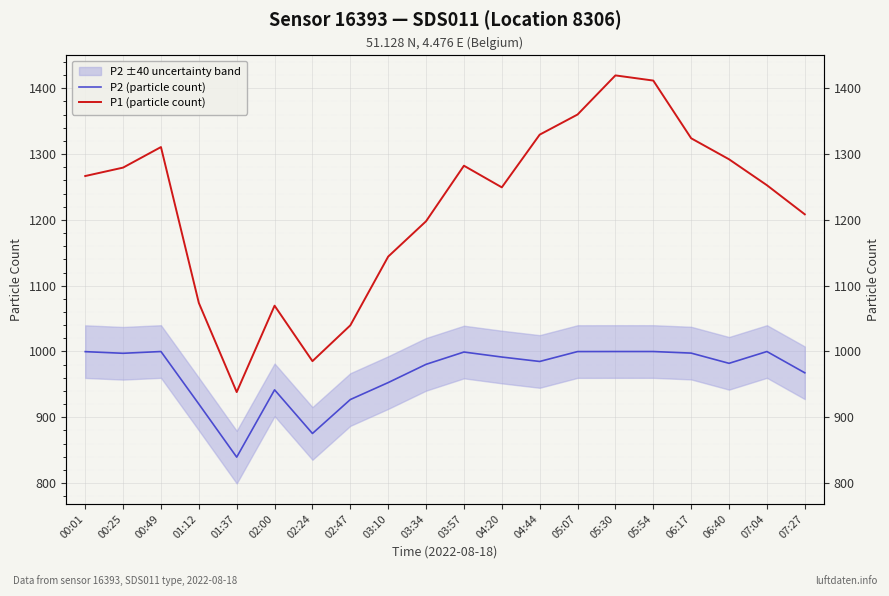

What is the maximum value shown in the chart?

1419.6